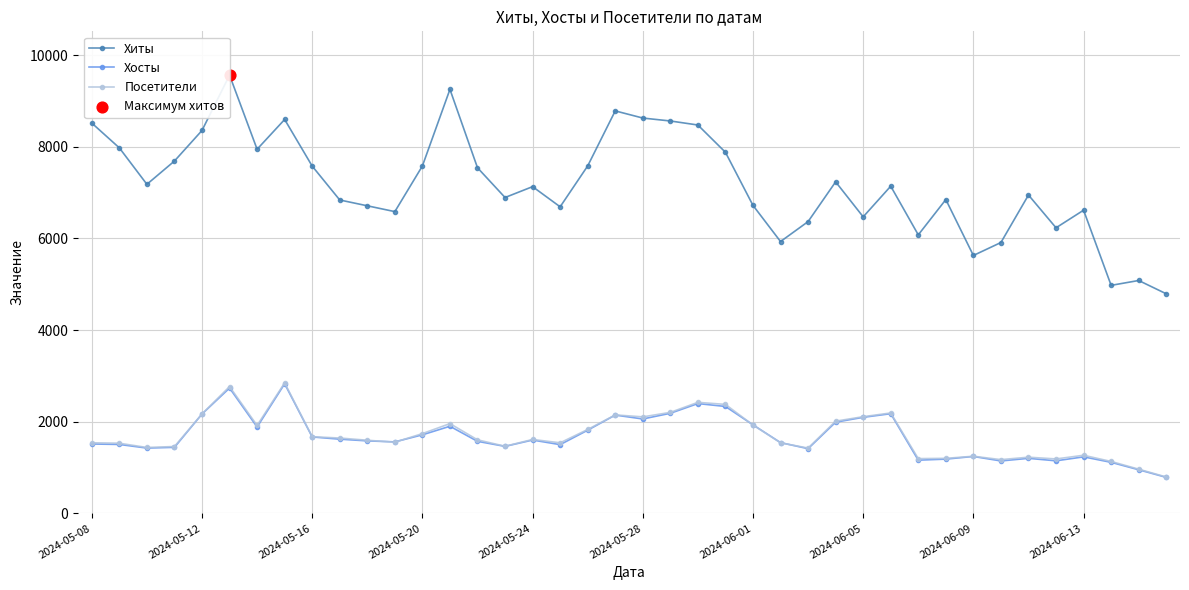

Which series has the widest spread of values?

Хиты